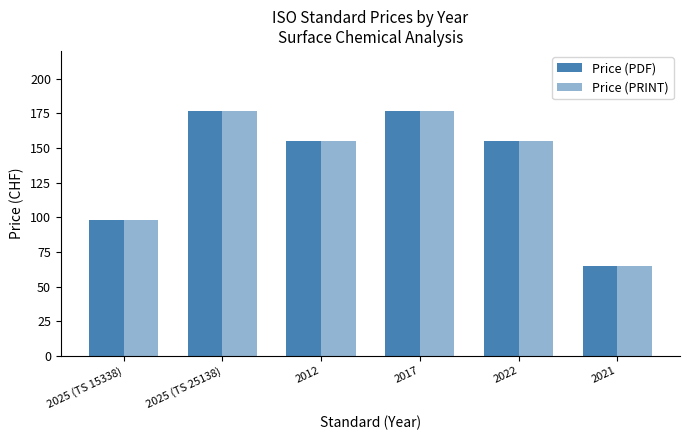

What is the minimum value for Price (PDF)?

65